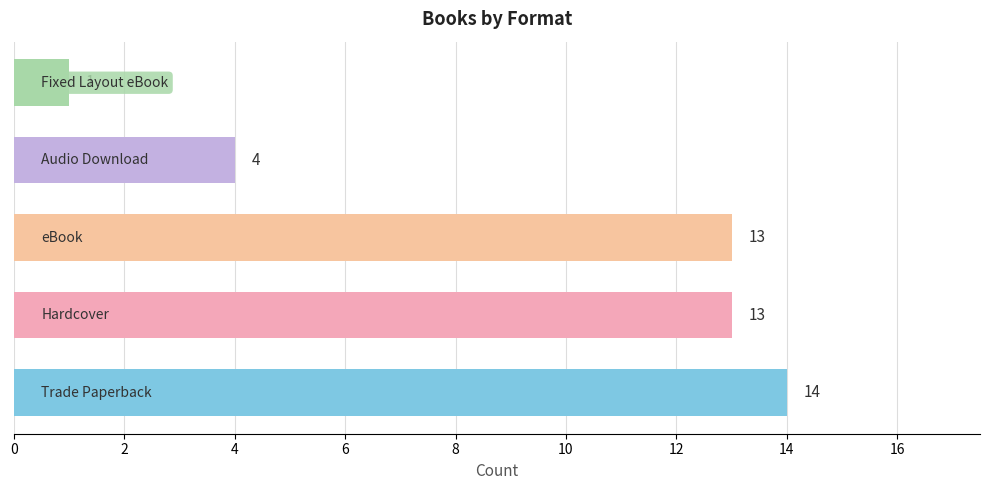

Count the number of categories in the chart.

5